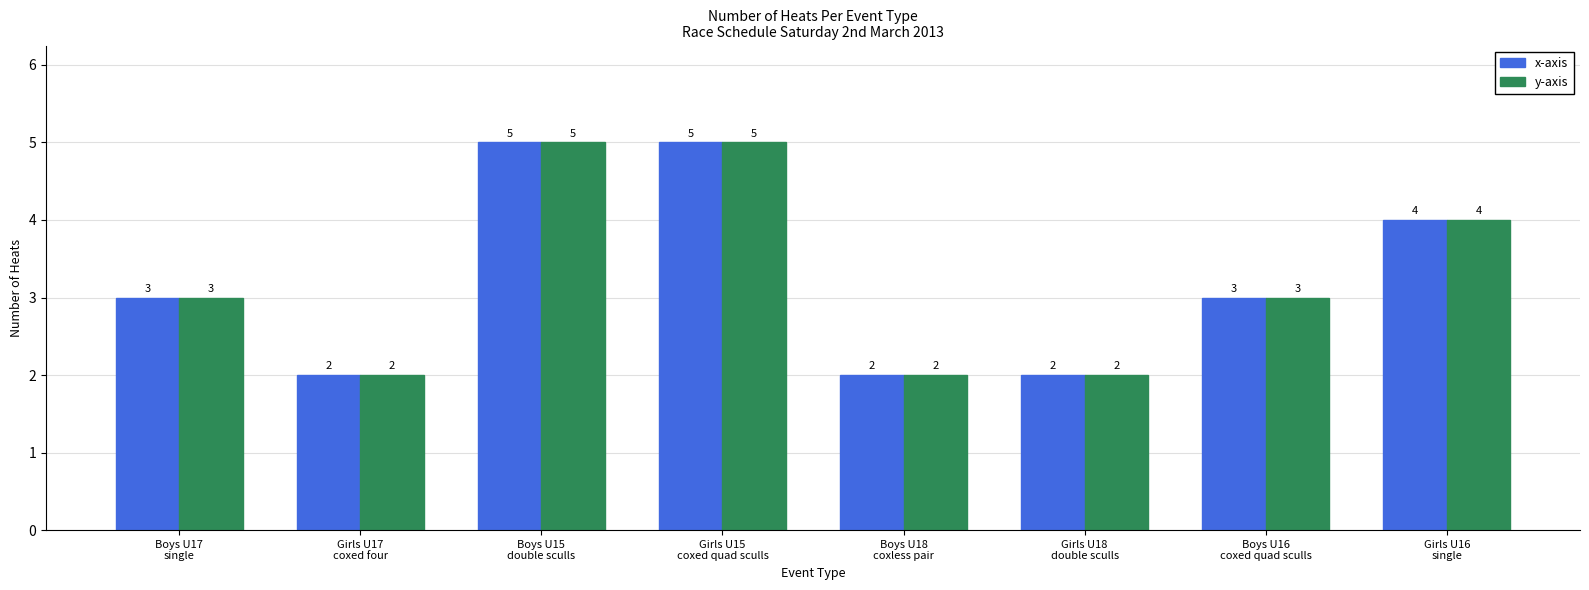

What value does the x-axis series have at Girls U16
single?

4